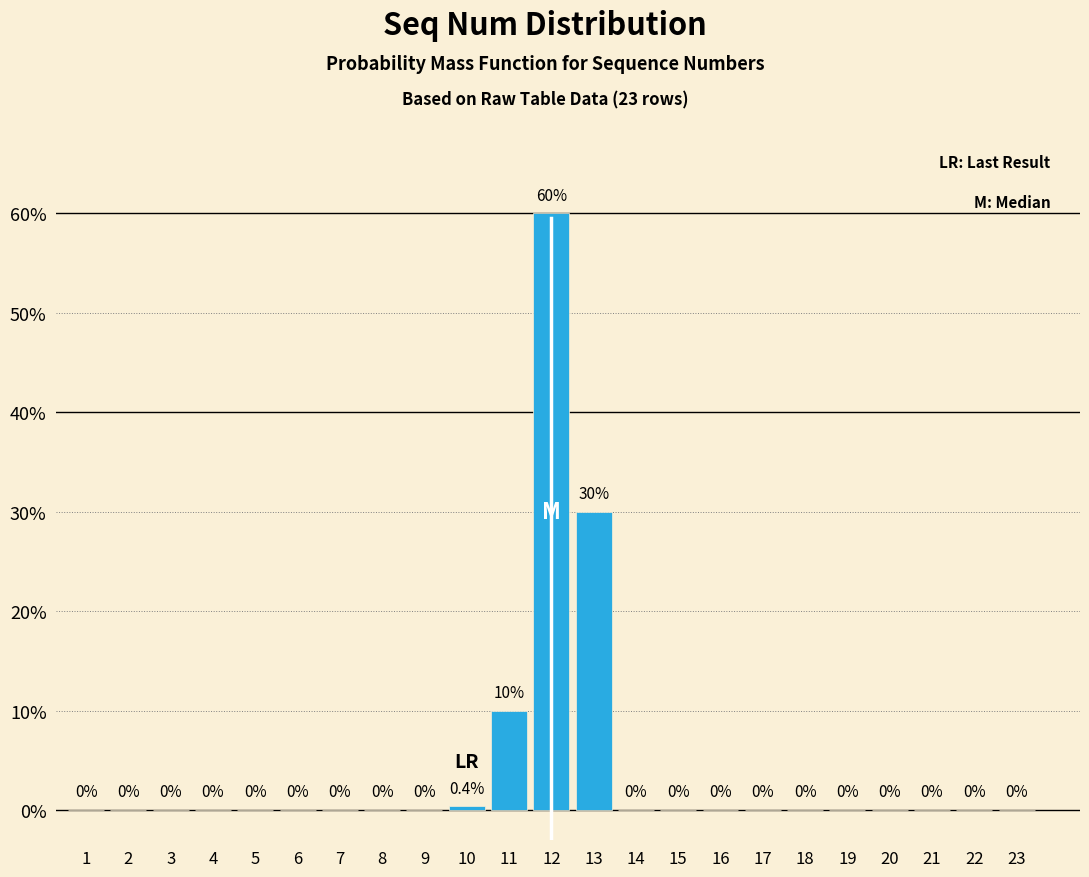

Reading right to left, transcribe all the data shown in this chart.

23=0.0	22=0.0	21=0.0	20=0.0	19=0.0	18=0.0	17=0.0	16=0.0	15=0.0	14=0.0	13=30.0	12=60.0	11=10.0	10=0.4	9=0.0	8=0.0	7=0.0	6=0.0	5=0.0	4=0.0	3=0.0	2=0.0	1=0.0